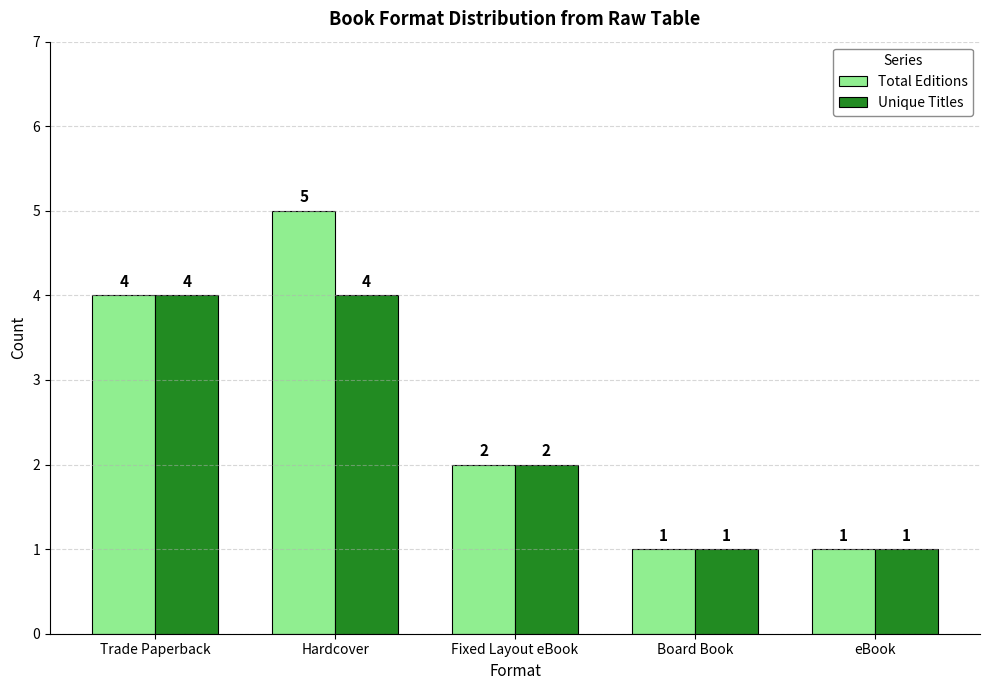

True or false: Unique Titles has a value of 1 at eBook.

True